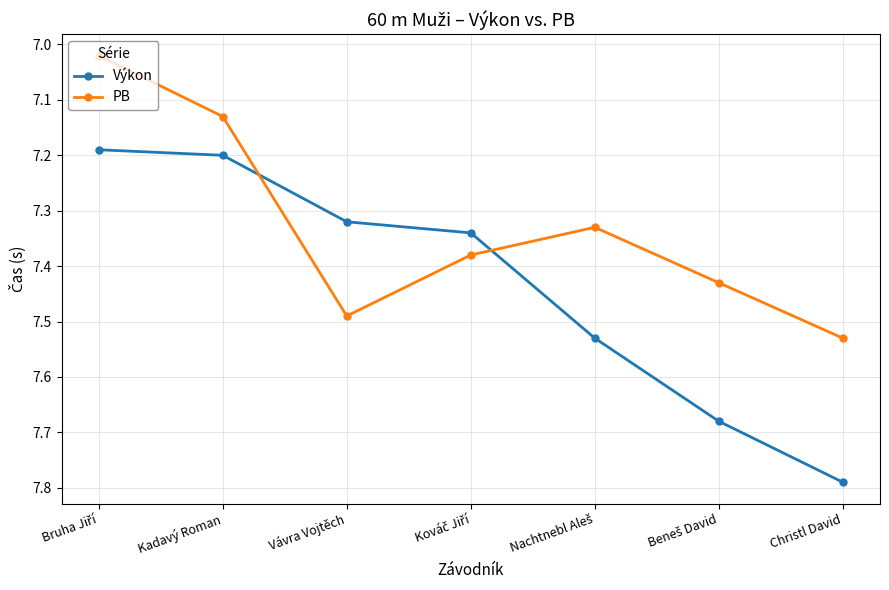

Between which two adjacent categories do PB and Výkon first intersect?

Kadavý Roman and Vávra Vojtěch